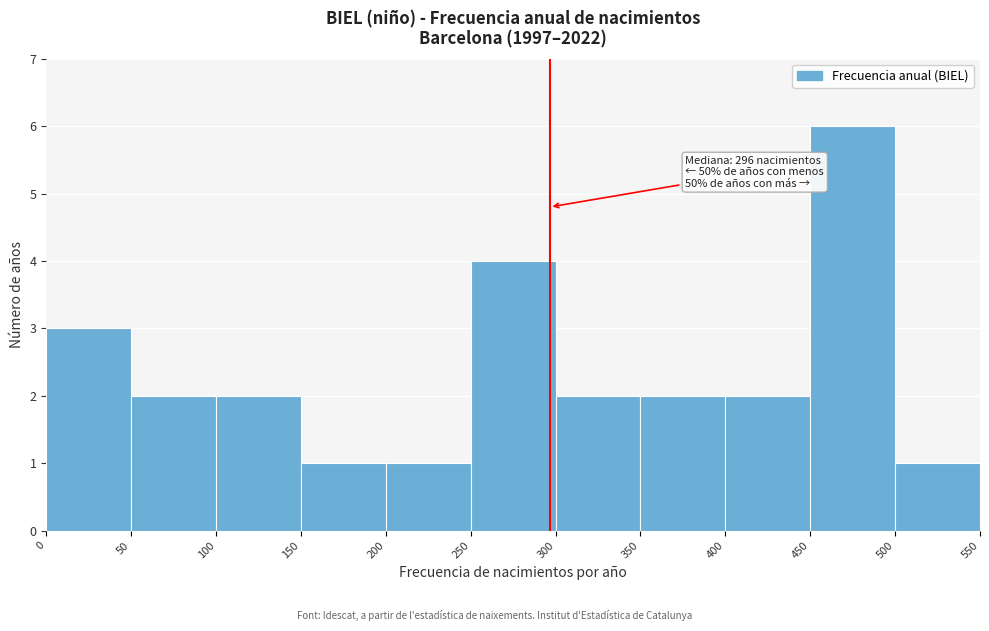

Over which range of the x-axis is the bar tallest?

450 to 500